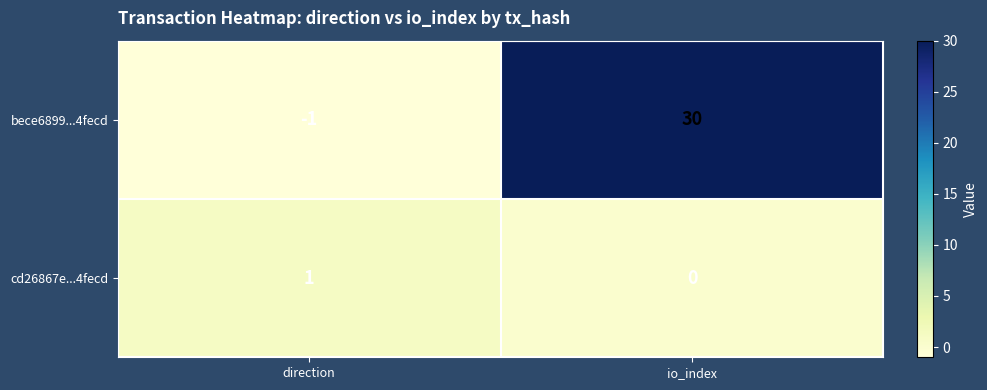

True or false: cd26867e...4fecd has a value of 0 at io_index.

True